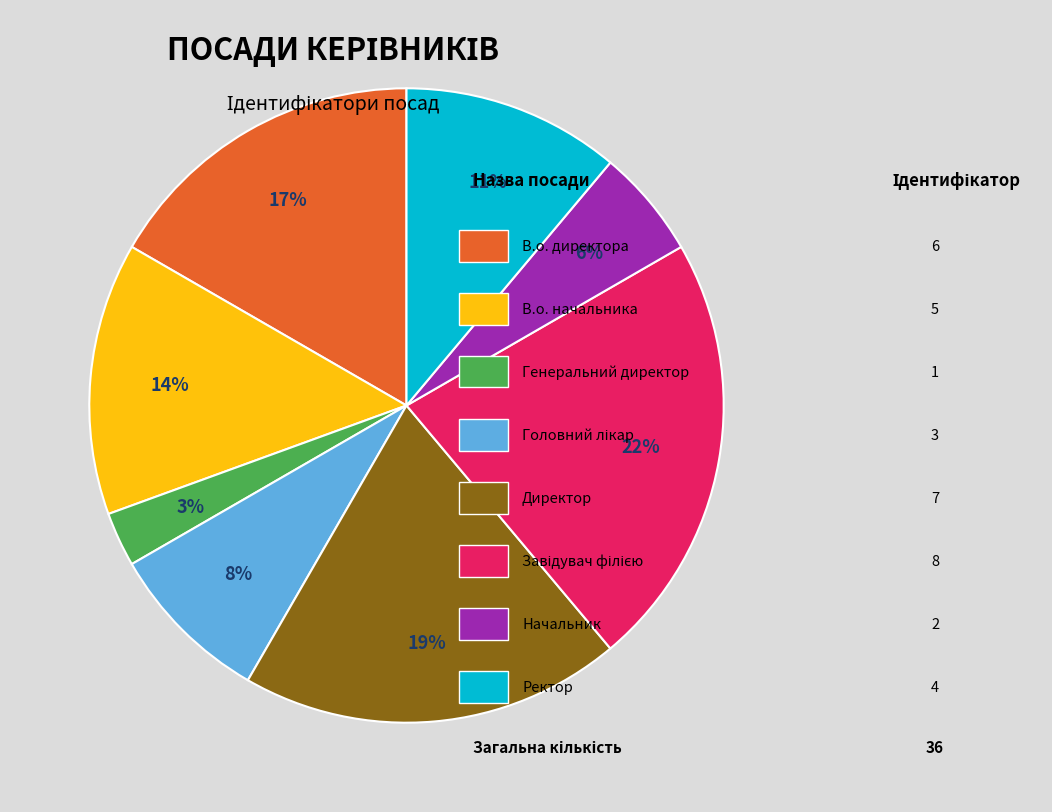

Is there any slice that represents more than half of the pie?

No